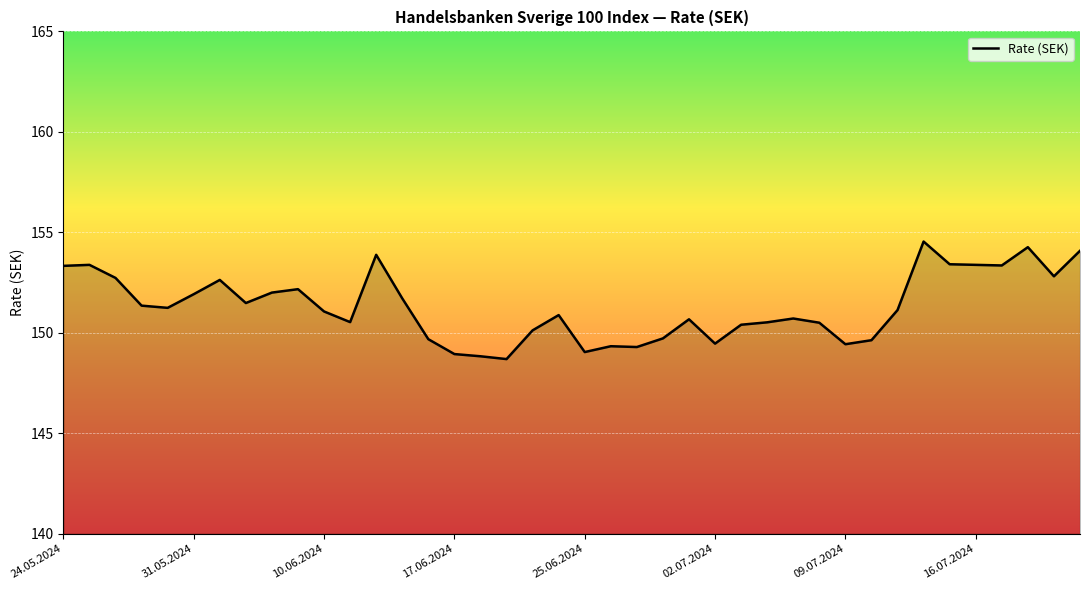

What is the maximum value shown in the chart?

154.5